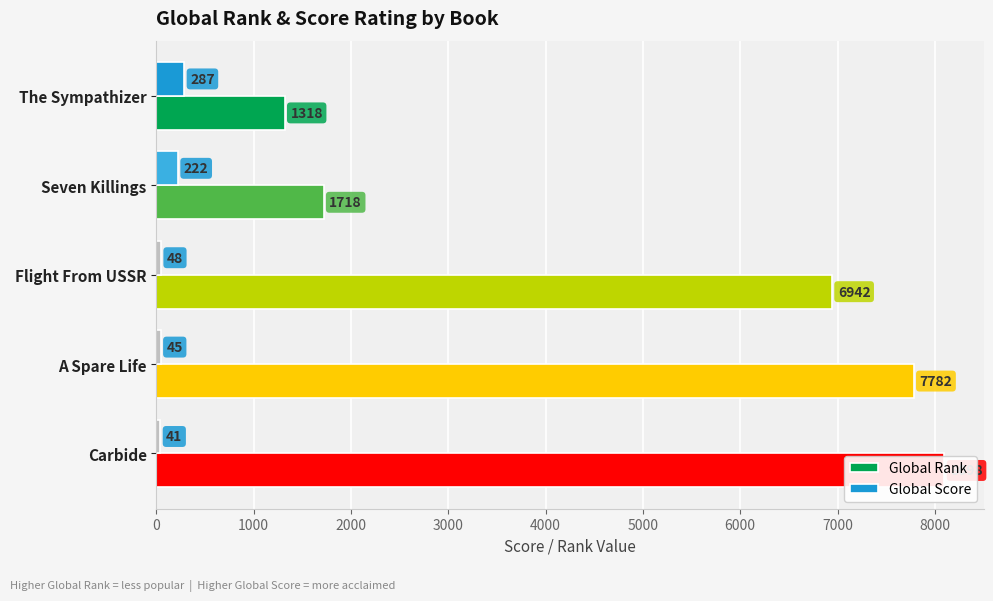

What is the sum of the Global Score values at Carbide and Flight From USSR?

89